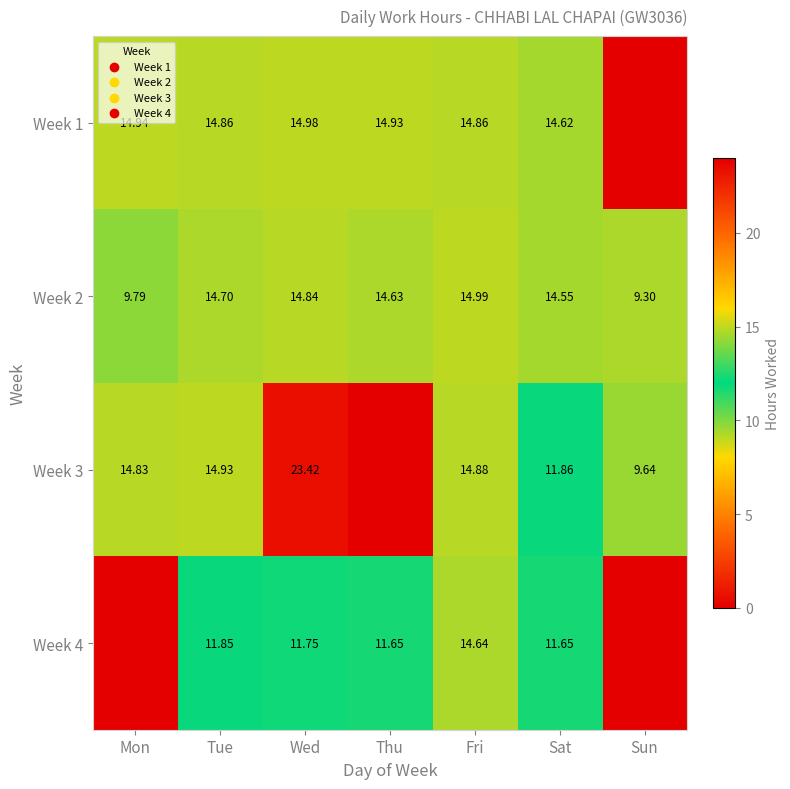

Is it true that Week 4 equals 4.8 at Fri?

False